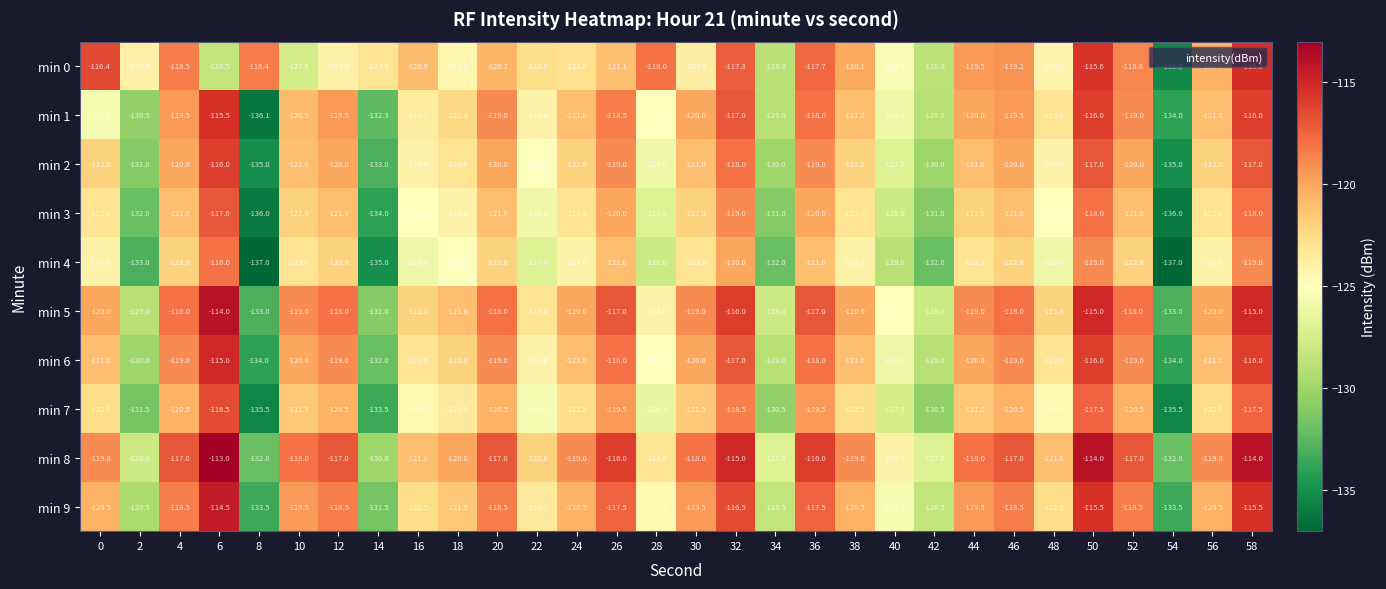

At which category is the sum across all series the highest?

58